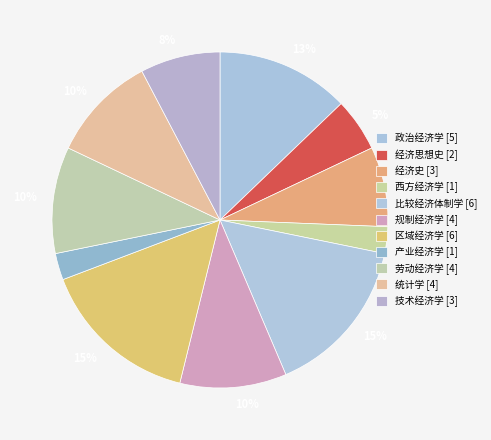

To the nearest percent, what portion does 西方经济学 represent?

3%